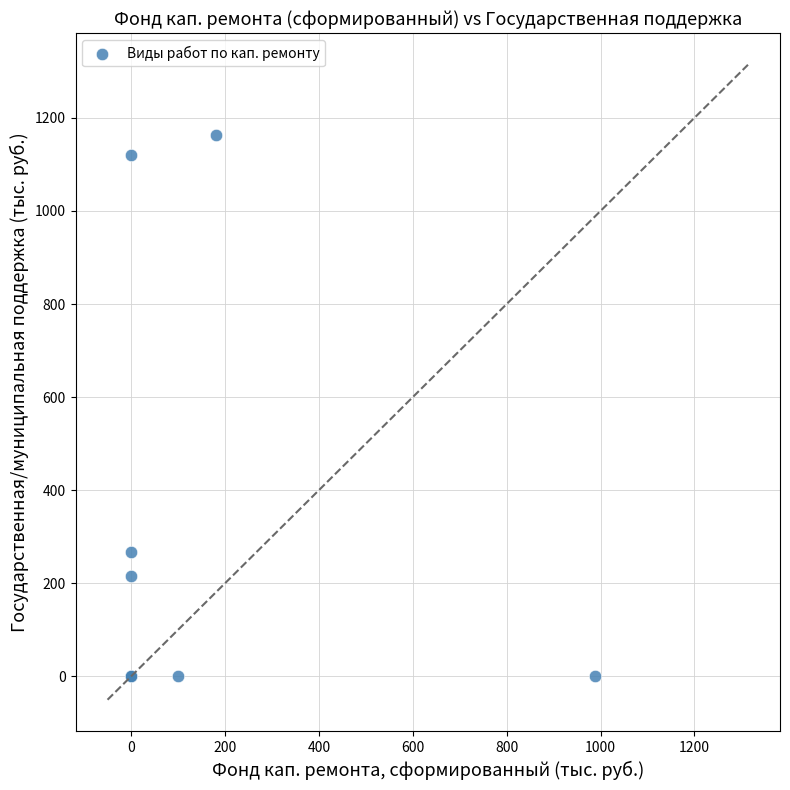

What Y value in the scatter plot is closest to 581?

268.3